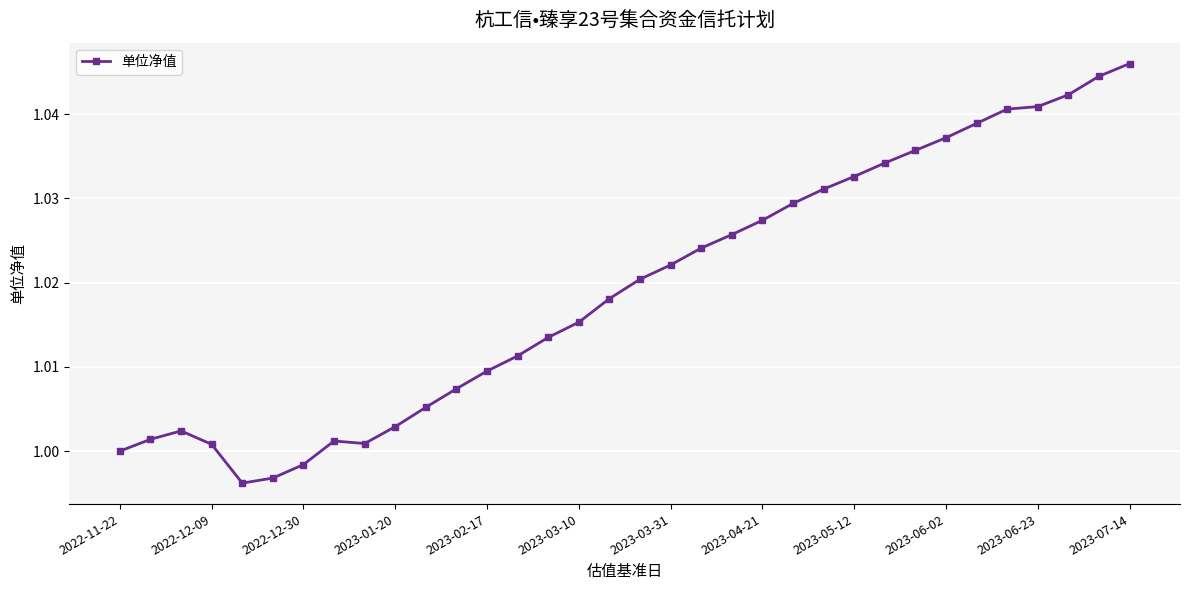

What is the sum of all values?

34.7